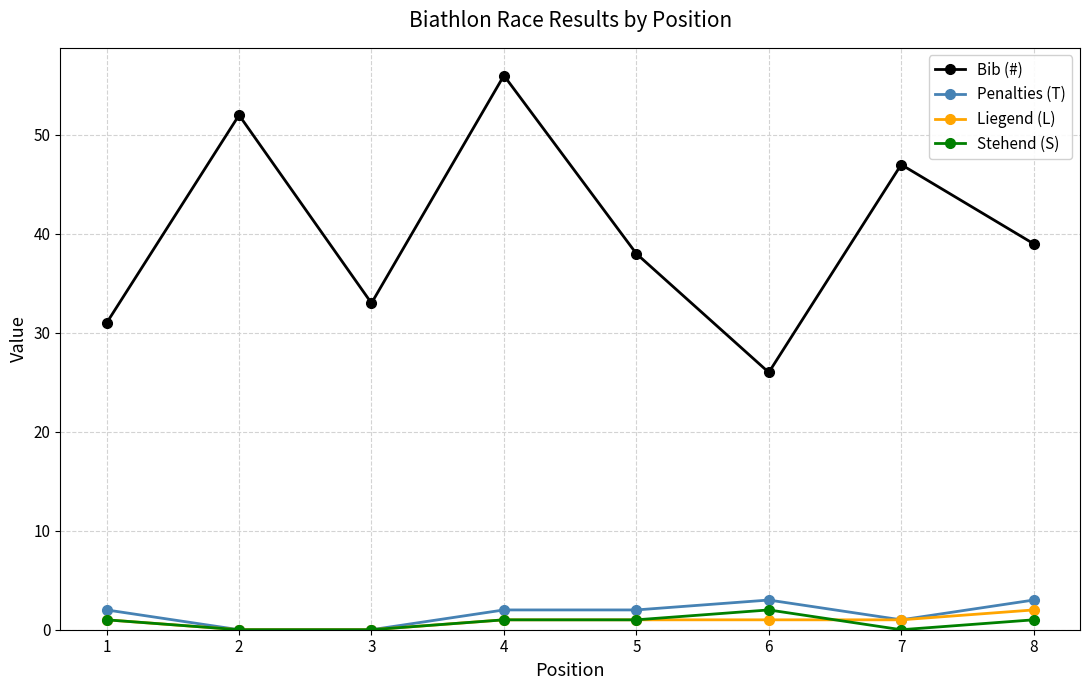

The Bib (#) series shows 64 at 8. True or false?

False